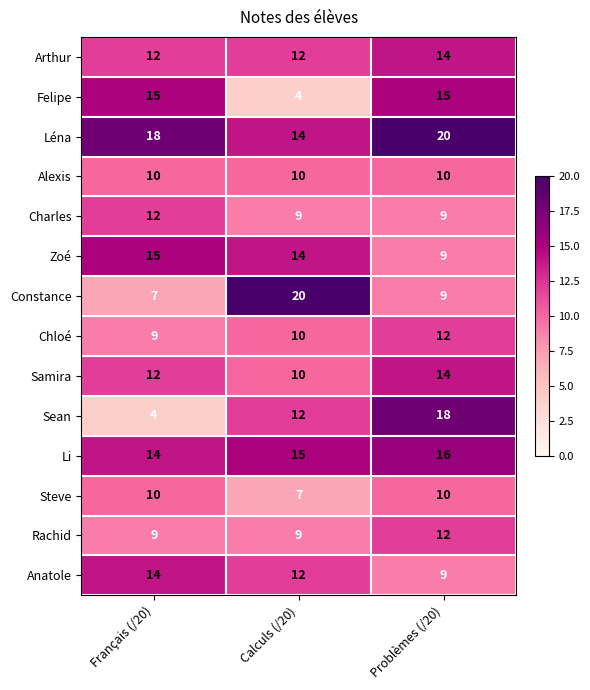

Where is Zoé nearest to the value 12?

Calculs (/20)